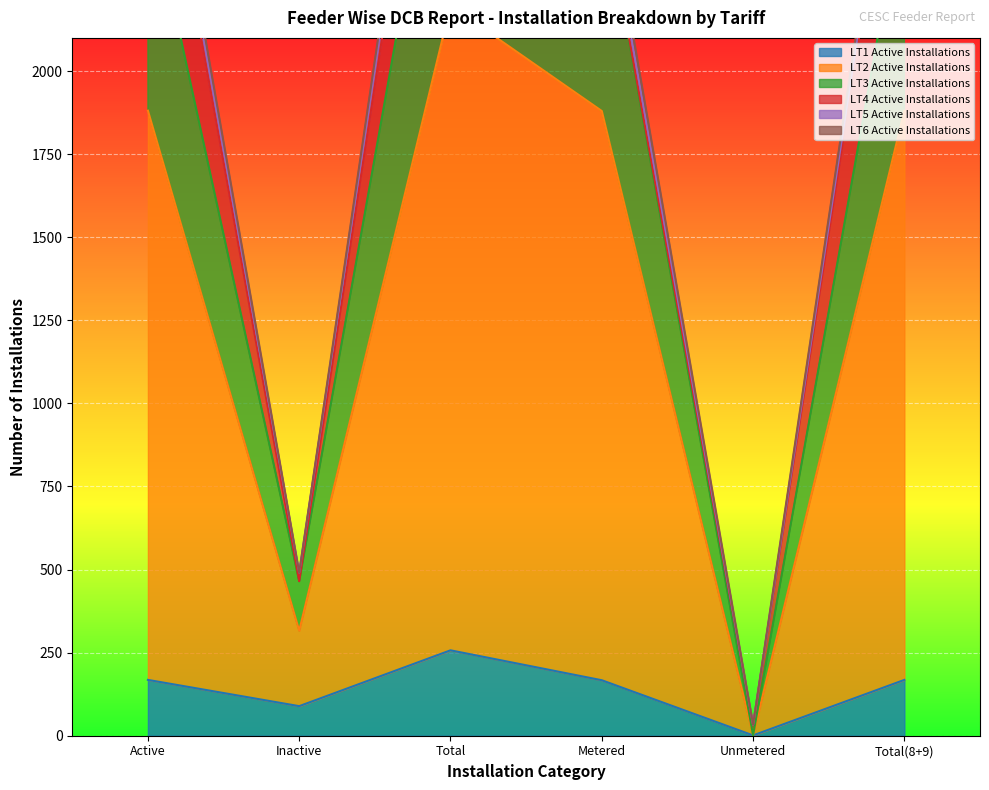

Which series changed the most between Inactive and Total(8+9)?

LT3 Active Installations